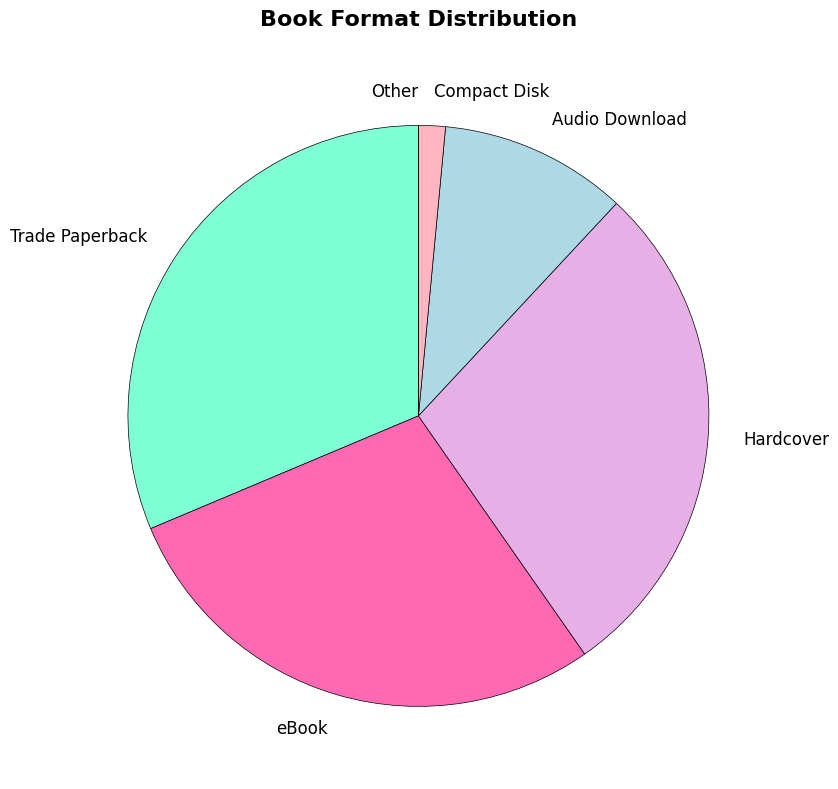

The Compact Disk slice represents 1% of the pie. True or false?

True